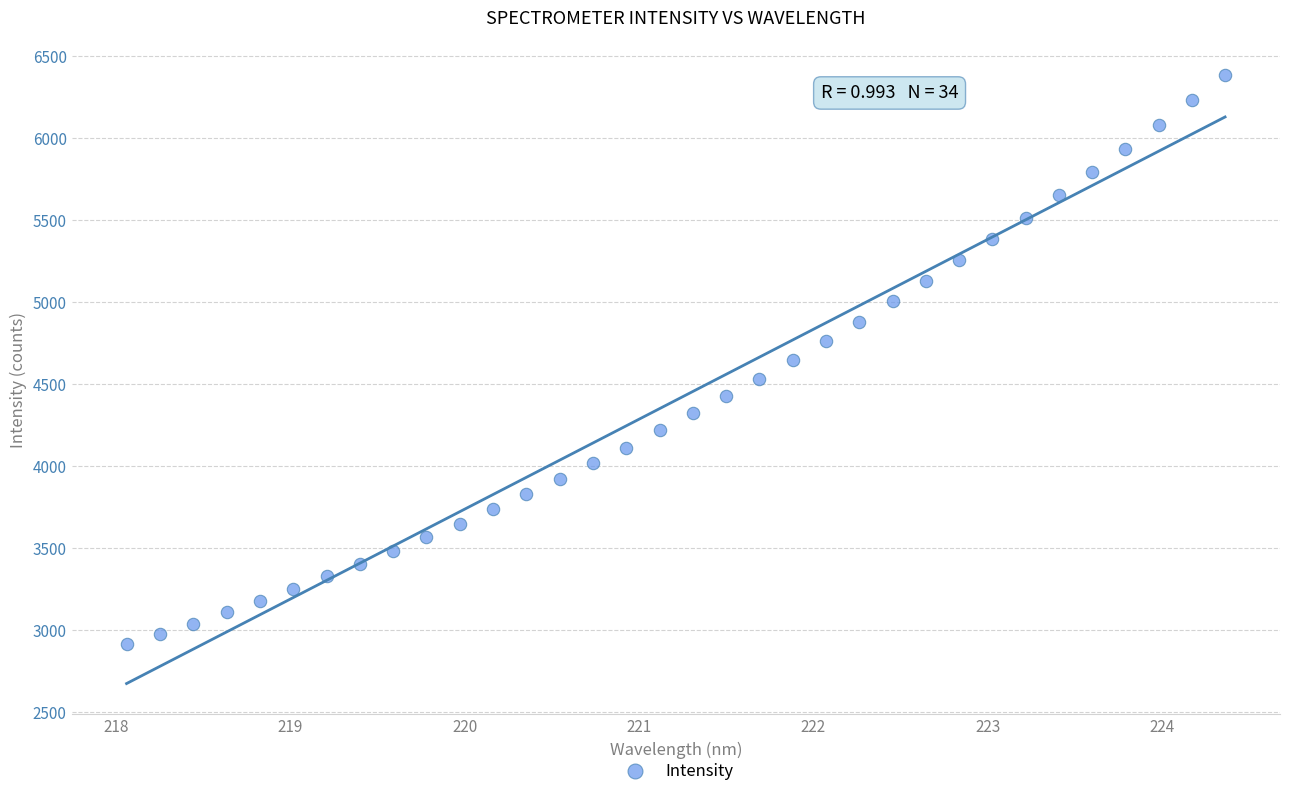

What is the range of X values (max minus min)?

6.3